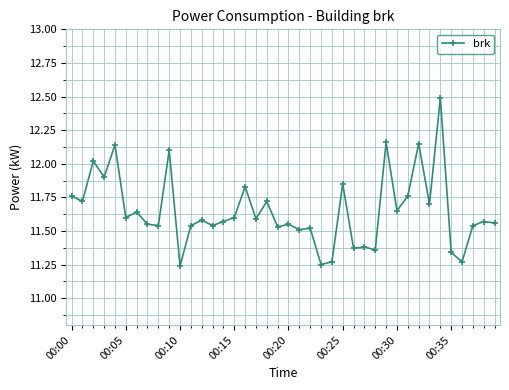

What is the maximum value shown in the chart?

12.5